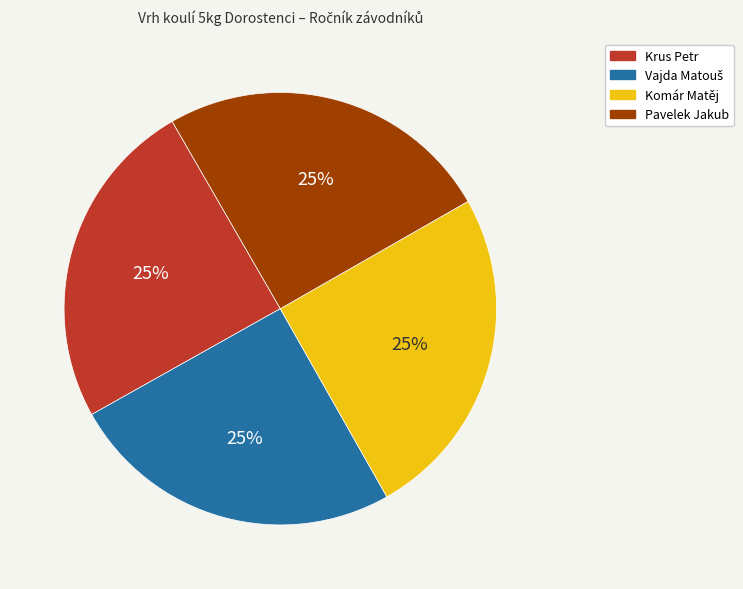

To the nearest percent, what portion does Komár Matěj represent?

25%